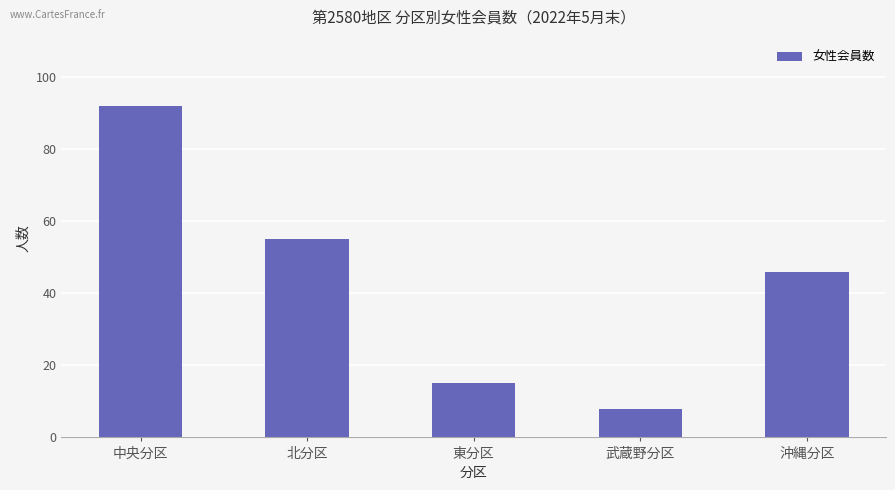

What is the ratio of the value at 中央分区 to the value at 沖縄分区?

2.0